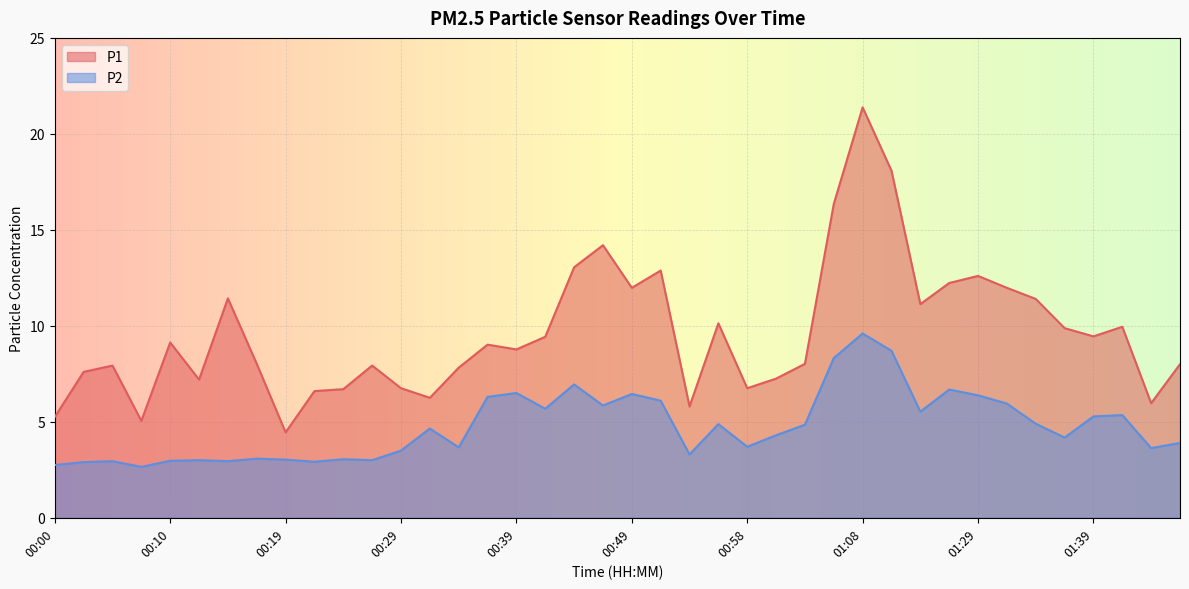

Where is the first local minimum for P2?

00:07